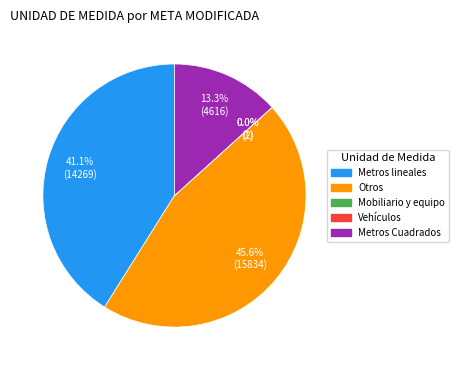

What is the largest slice in the pie chart?

Otros